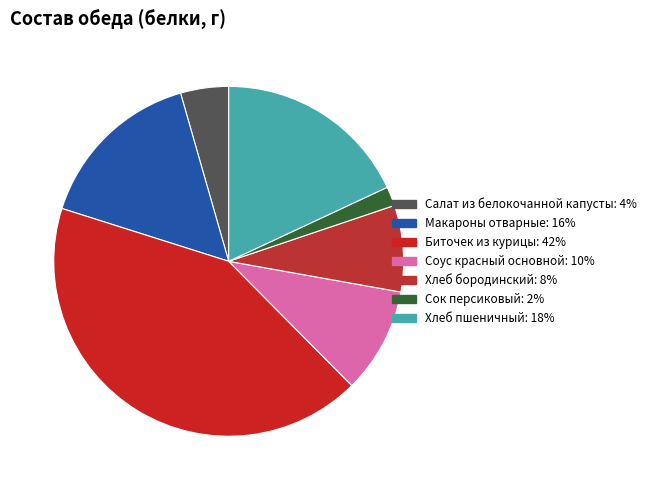

Is Хлеб бородинский the majority of the pie?

No